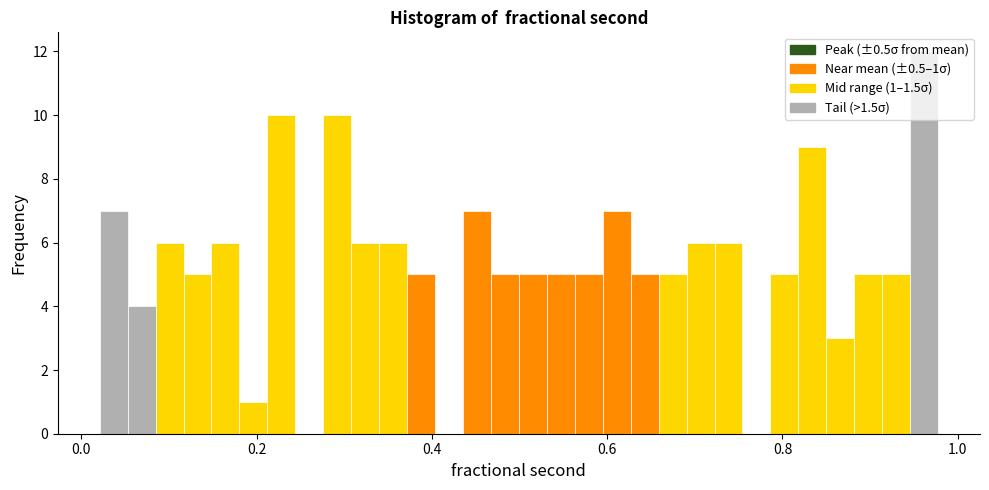

Around what value on the x-axis is the tallest bar? Give the approximate position of its centre, as read against the axis.

0.96